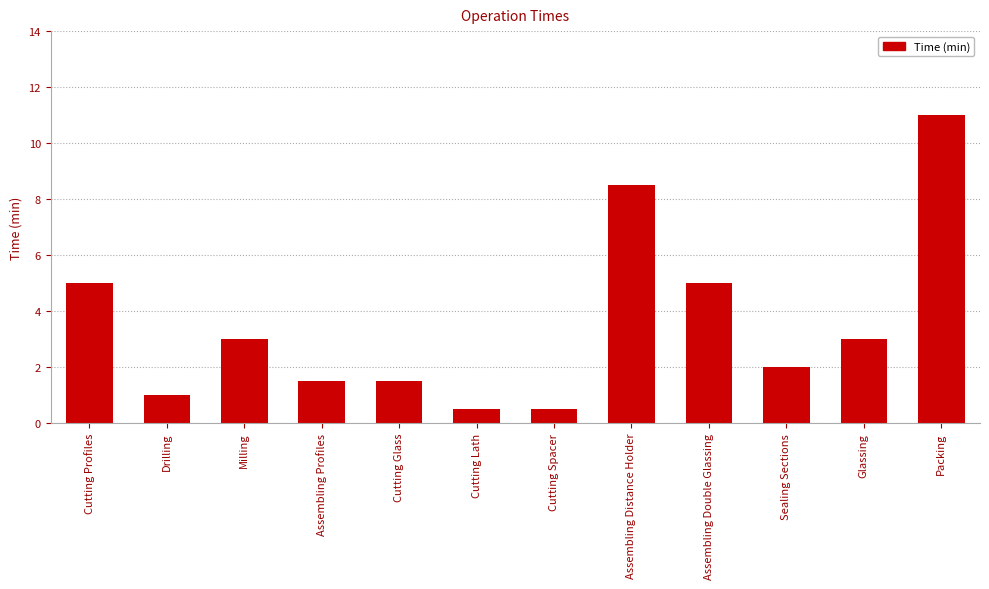

Reading left to right, transcribe all the data shown in this chart.

5.0	1.0	3.0	1.5	1.5	0.5	0.5	8.5	5.0	2.0	3.0	11.0